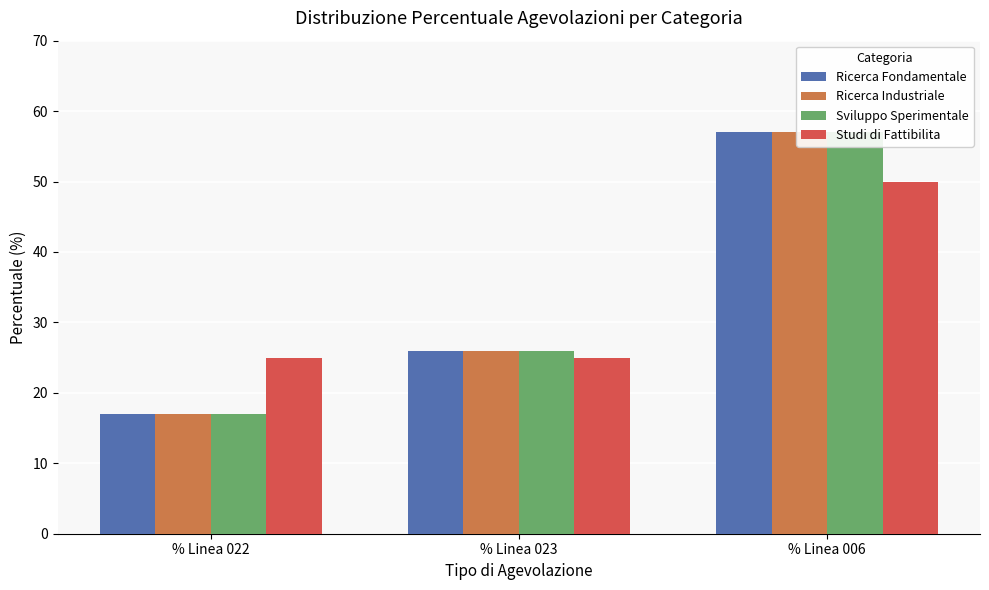

Is it true that Studi di Fattibilita equals 34 at % Linea 023?

False